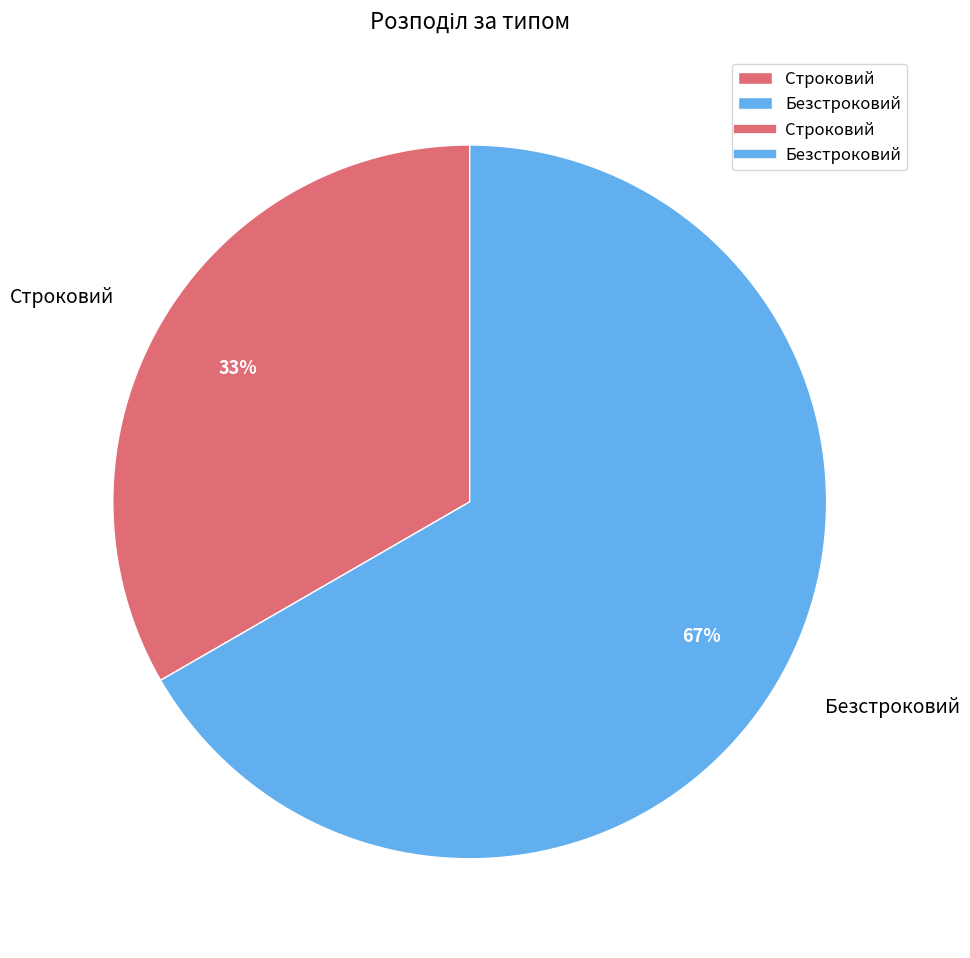

To the nearest percent, what portion does Безстроковий represent?

67%